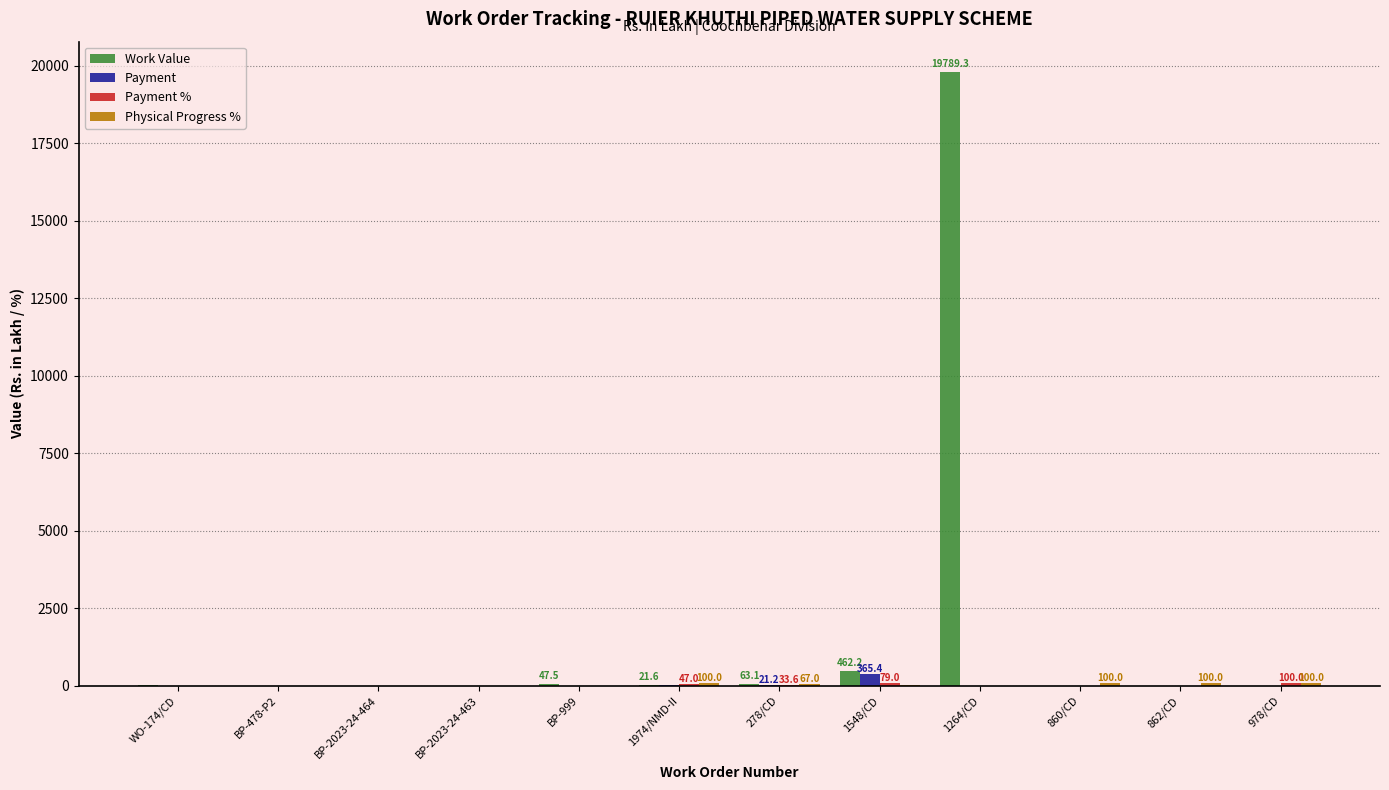

At which category does the chart reach its peak across all series?

1264/CD